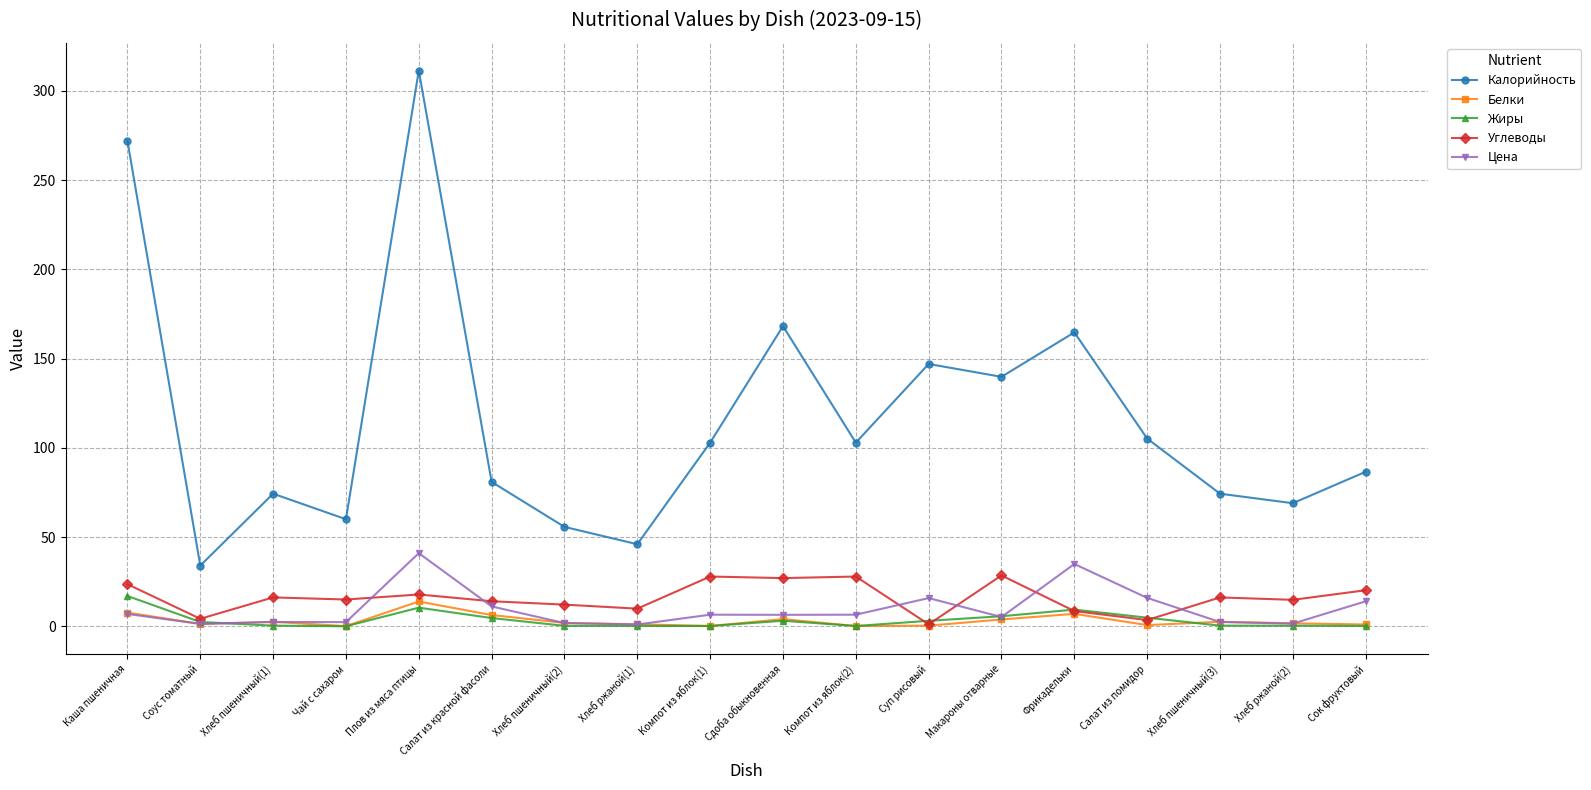

Read the Цена value at Компот из яблок(1).

6.5